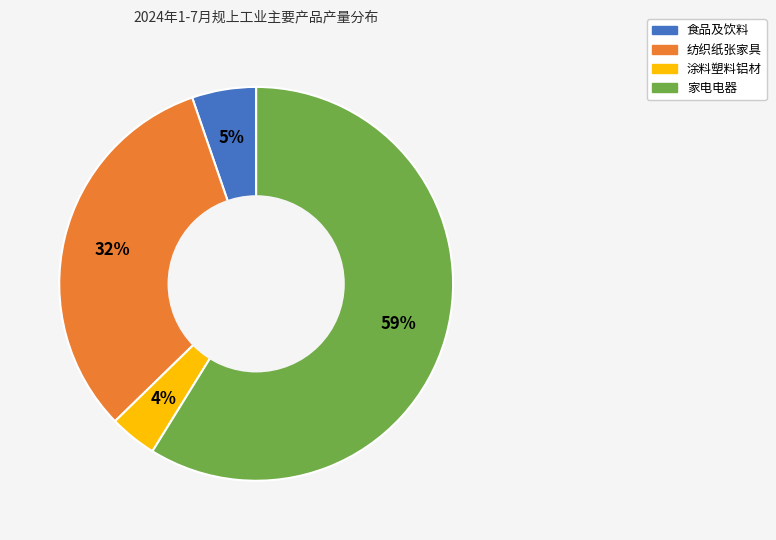

To the nearest percent, what is the difference between the largest and smallest slice percentages?

55%